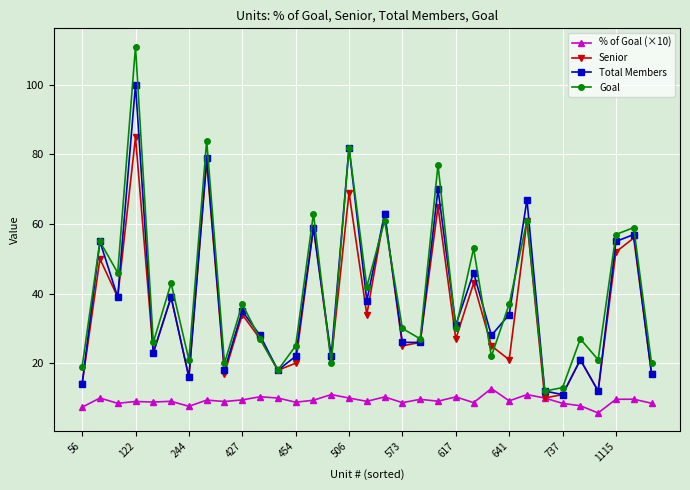

Which series has the widest spread of values?

Goal